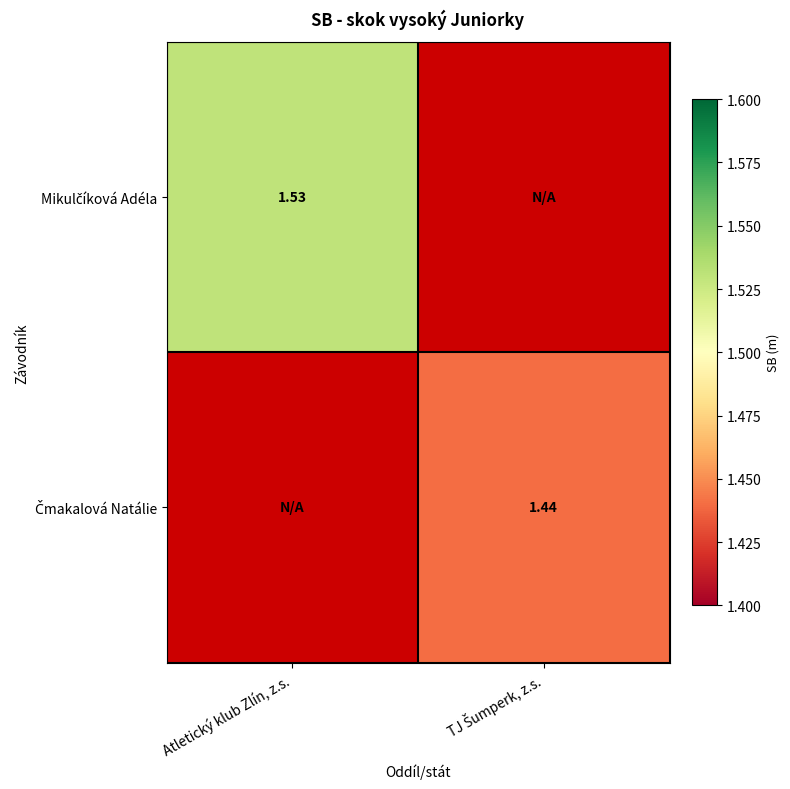

Is the value of Mikulčíková Adéla at Atletický klub Zlín, z.s. greater than the value of Čmakalová Natálie at Atletický klub Zlín, z.s.?

No